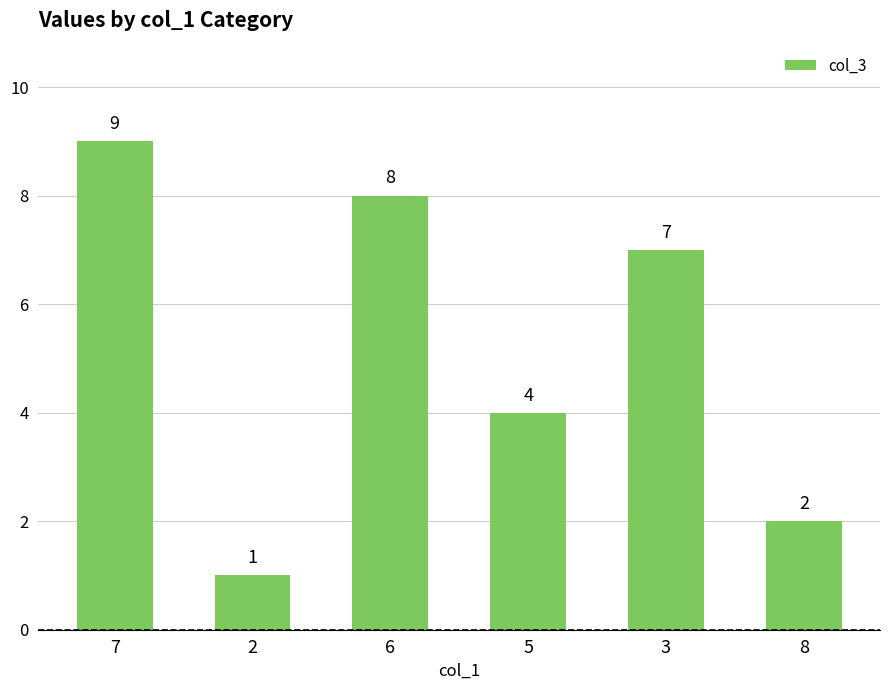

What is the approximate value at 8?

2